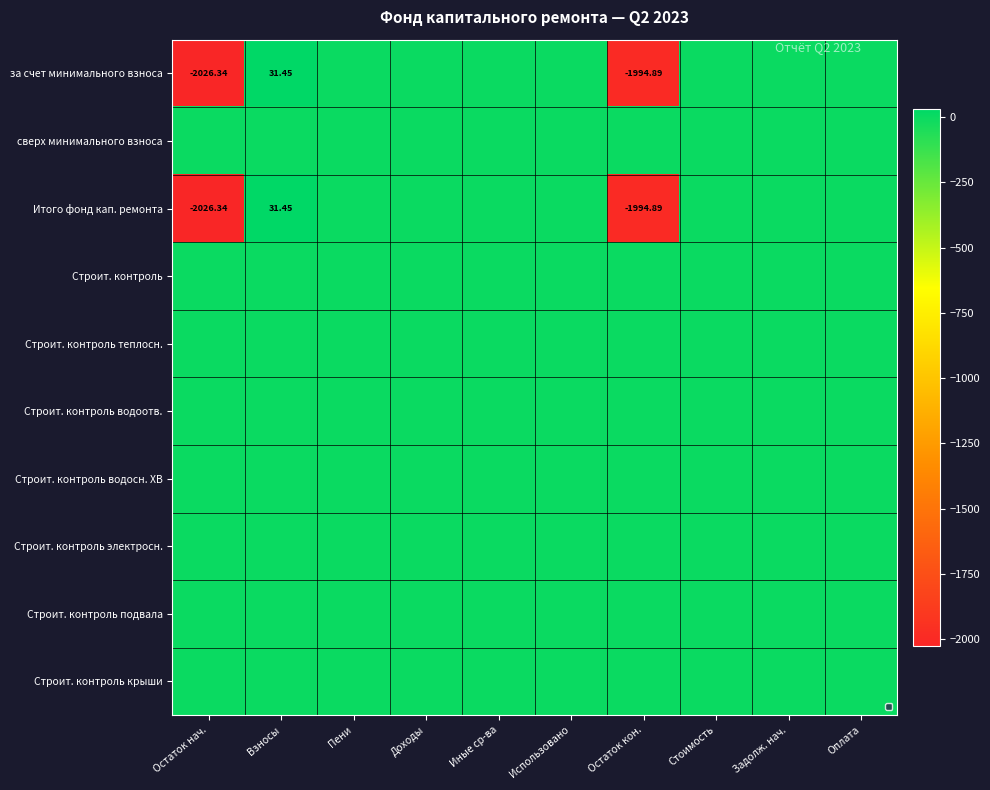

Rank the categories by Строит. контроль теплосн. value from highest to lowest.

Остаток нач., Взносы, Пени, Доходы, Иные ср-ва, Использовано, Остаток кон., Стоимость, Задолж. нач., Оплата